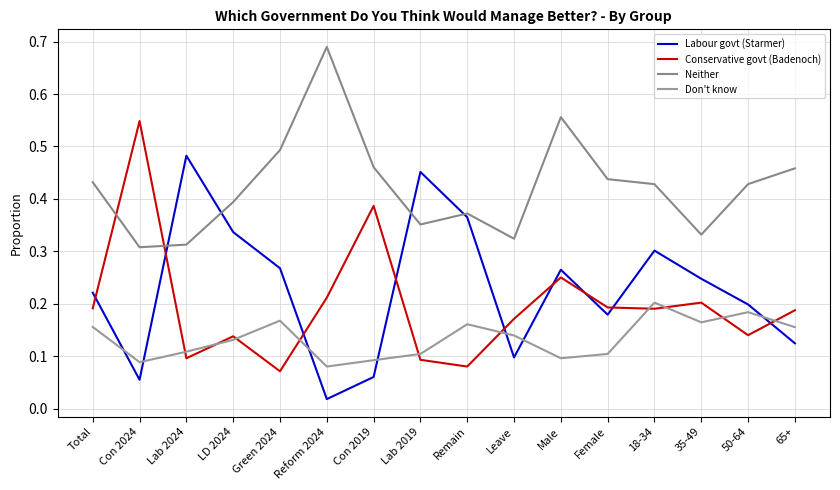

Reading left to right, extract all data points from this chart.

Labour govt (Starmer): Total=0.2	Con 2024=0.1	Lab 2024=0.5	LD 2024=0.3	Green 2024=0.3	Reform 2024=0.0	Con 2019=0.1	Lab 2019=0.5	Remain=0.4	Leave=0.1	Male=0.3	Female=0.2	18-34=0.3	35-49=0.2	50-64=0.2	65+=0.1
Conservative govt (Badenoch): Total=0.2	Con 2024=0.5	Lab 2024=0.1	LD 2024=0.1	Green 2024=0.1	Reform 2024=0.2	Con 2019=0.4	Lab 2019=0.1	Remain=0.1	Leave=0.2	Male=0.3	Female=0.2	18-34=0.2	35-49=0.2	50-64=0.1	65+=0.2
Neither: Total=0.4	Con 2024=0.3	Lab 2024=0.3	LD 2024=0.4	Green 2024=0.5	Reform 2024=0.7	Con 2019=0.5	Lab 2019=0.4	Remain=0.4	Leave=0.3	Male=0.6	Female=0.4	18-34=0.4	35-49=0.3	50-64=0.4	65+=0.5
Don't know: Total=0.2	Con 2024=0.1	Lab 2024=0.1	LD 2024=0.1	Green 2024=0.2	Reform 2024=0.1	Con 2019=0.1	Lab 2019=0.1	Remain=0.2	Leave=0.1	Male=0.1	Female=0.1	18-34=0.2	35-49=0.2	50-64=0.2	65+=0.2